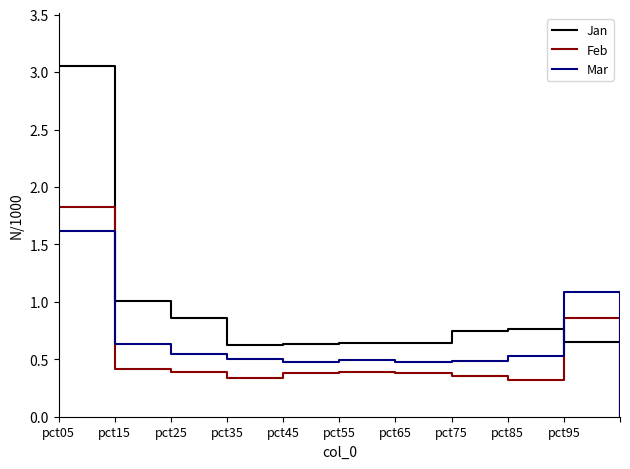

List the series in order of their peak value, highest first.

Jan, Feb, Mar